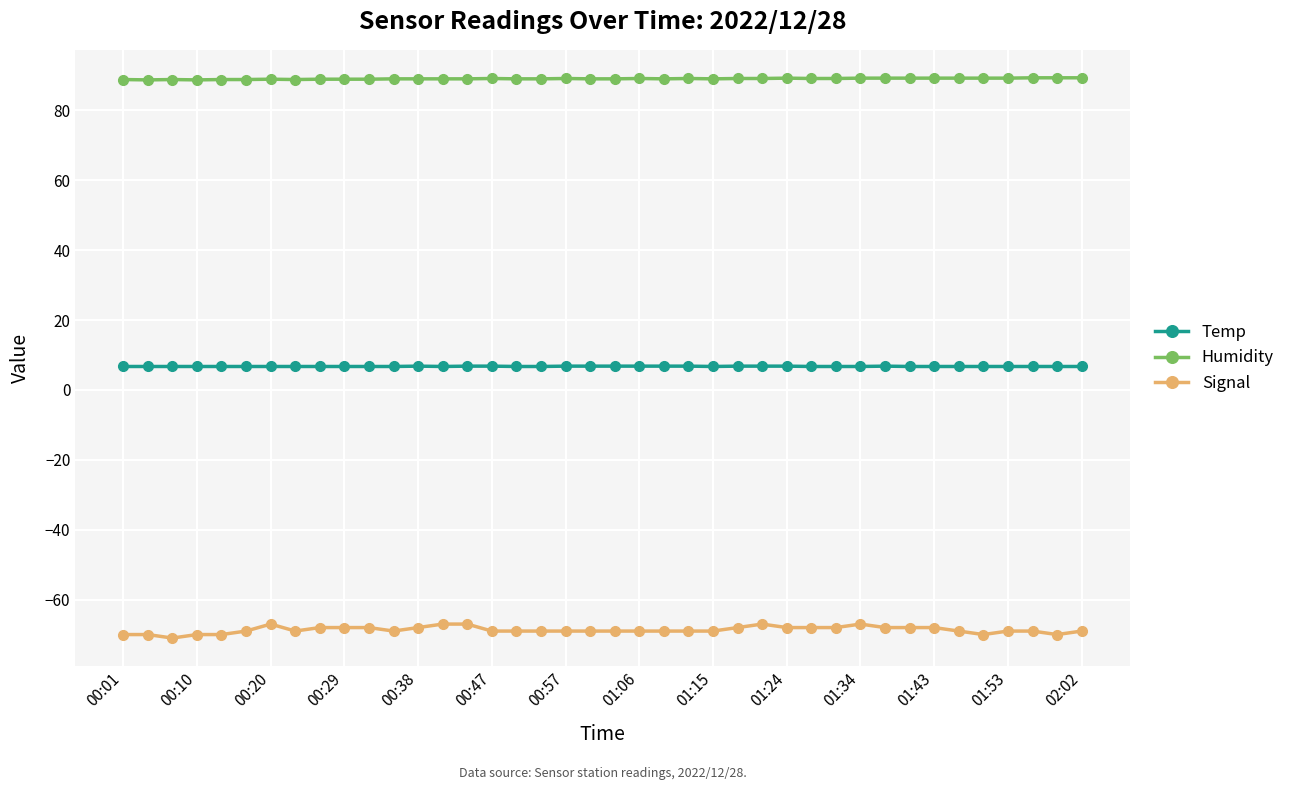

List the series in order of their overall mean, lowest first.

Signal, Temp, Humidity